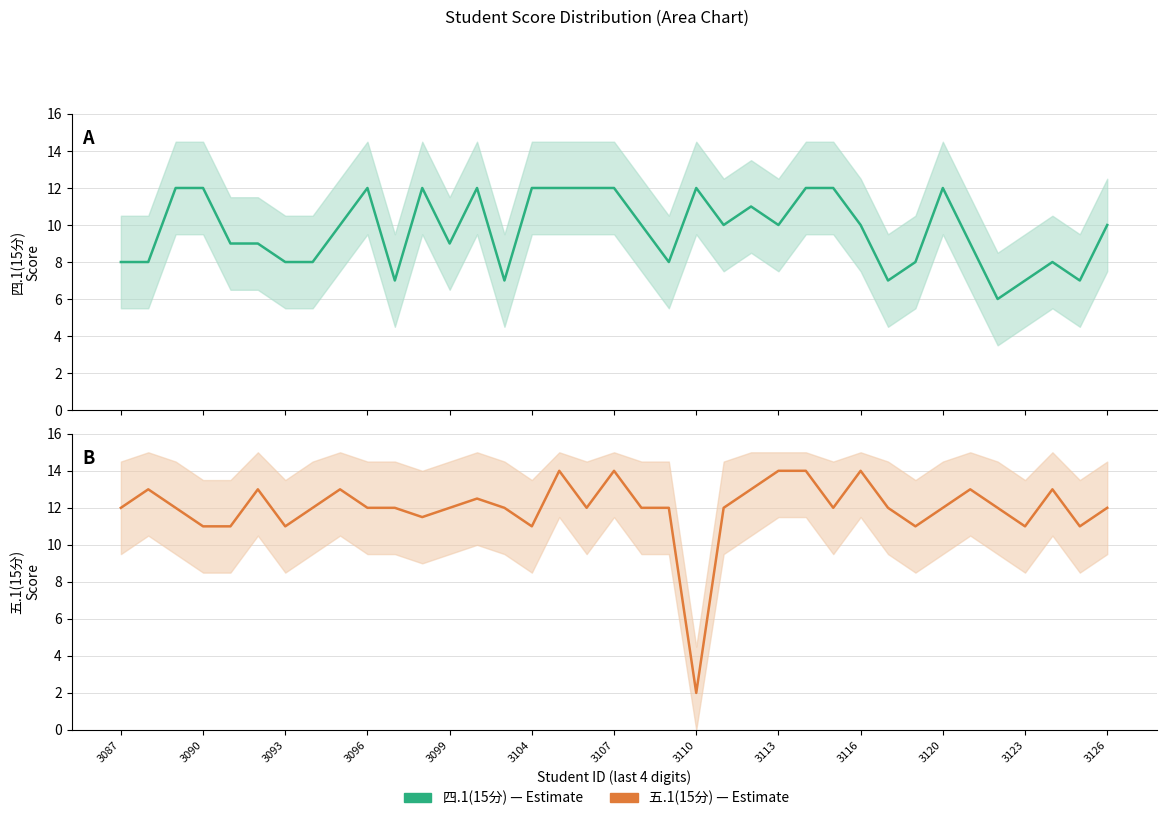

Count the number of categories in the chart.

37